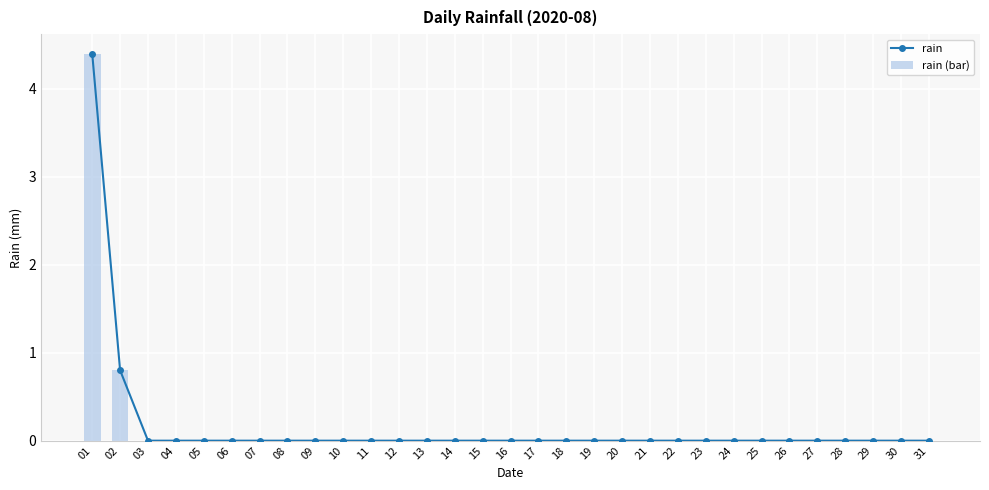

Is it true that rain (bar) equals 0.0 at 22?

True